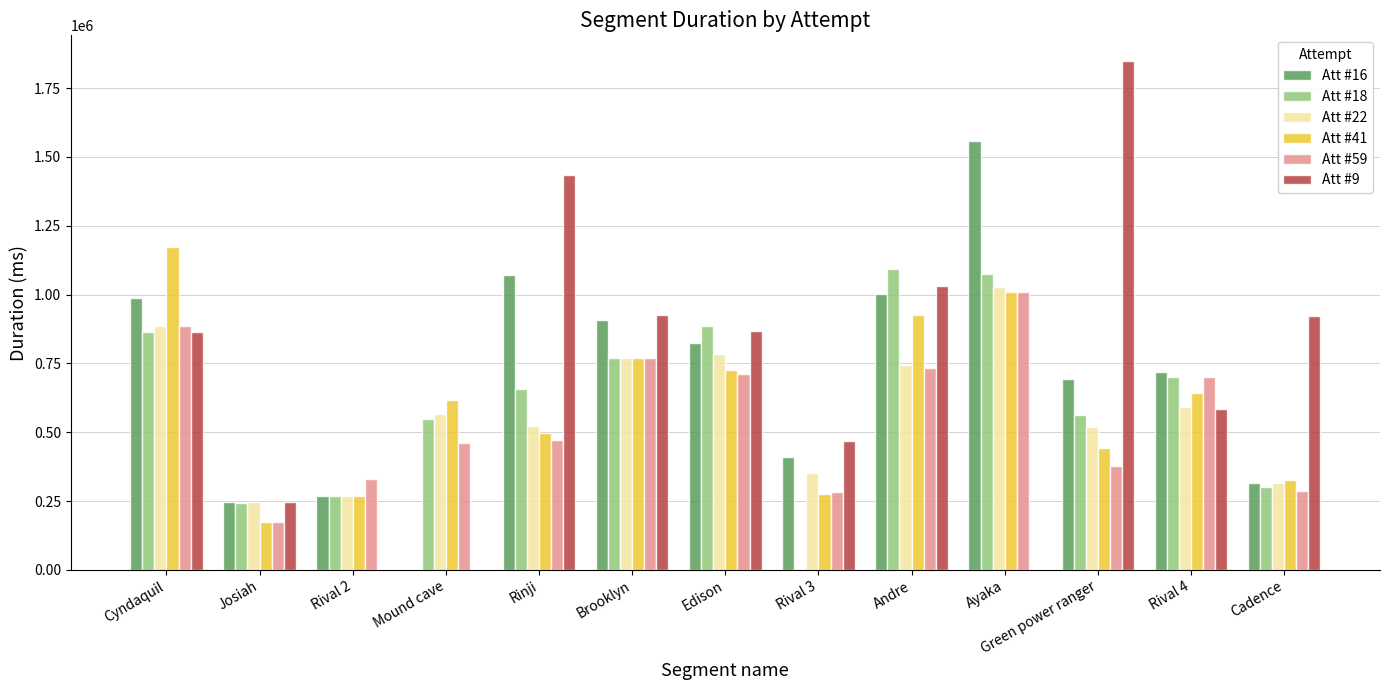

What are all the series names shown in the legend?

Att #16, Att #18, Att #22, Att #41, Att #59, Att #9